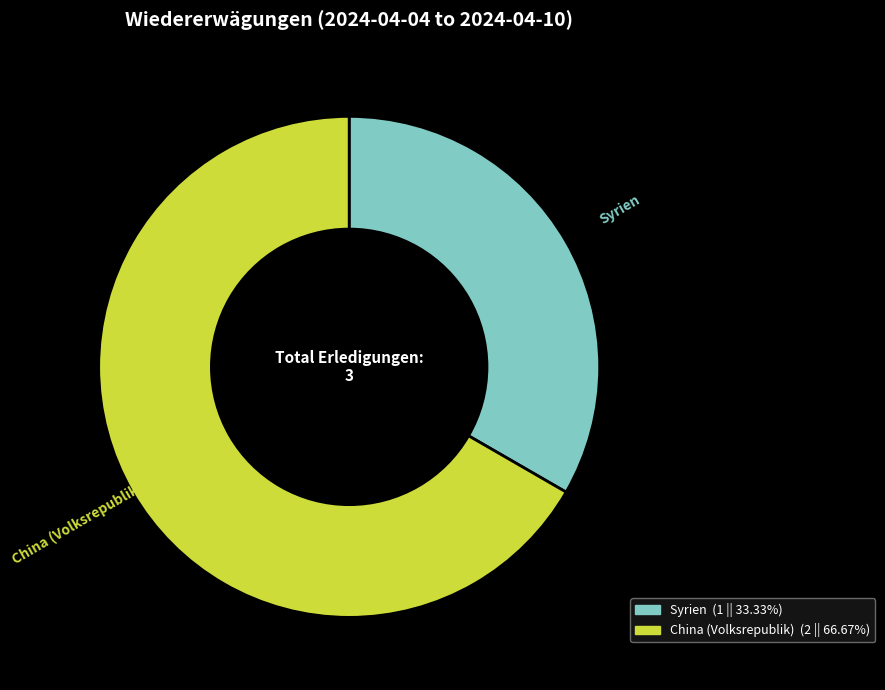

Is there any slice that represents more than half of the pie?

Yes